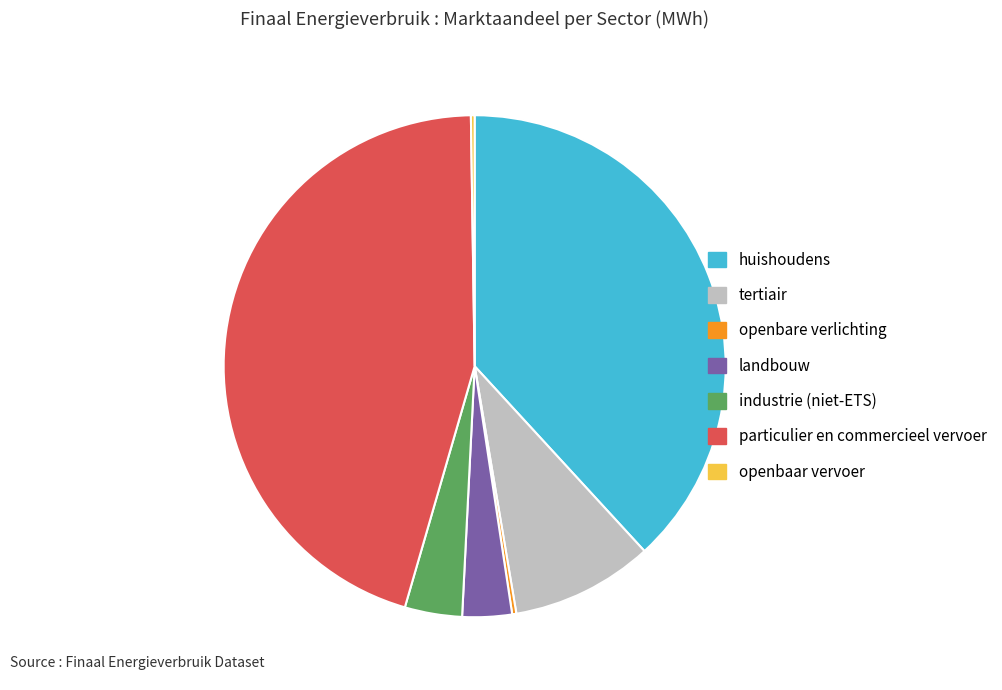

Does any single category account for the majority?

No